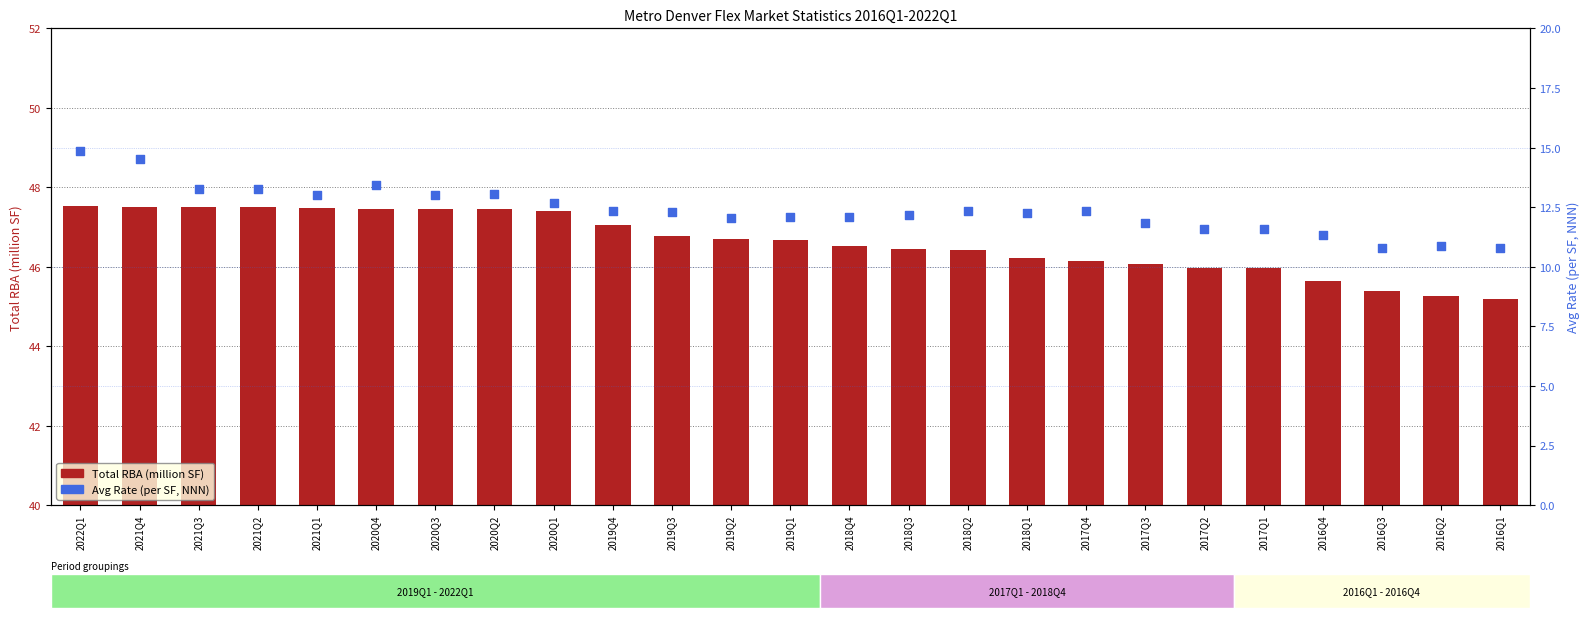

Which series contains the lowest Y value?

Avg Rate (per SF, NNN)